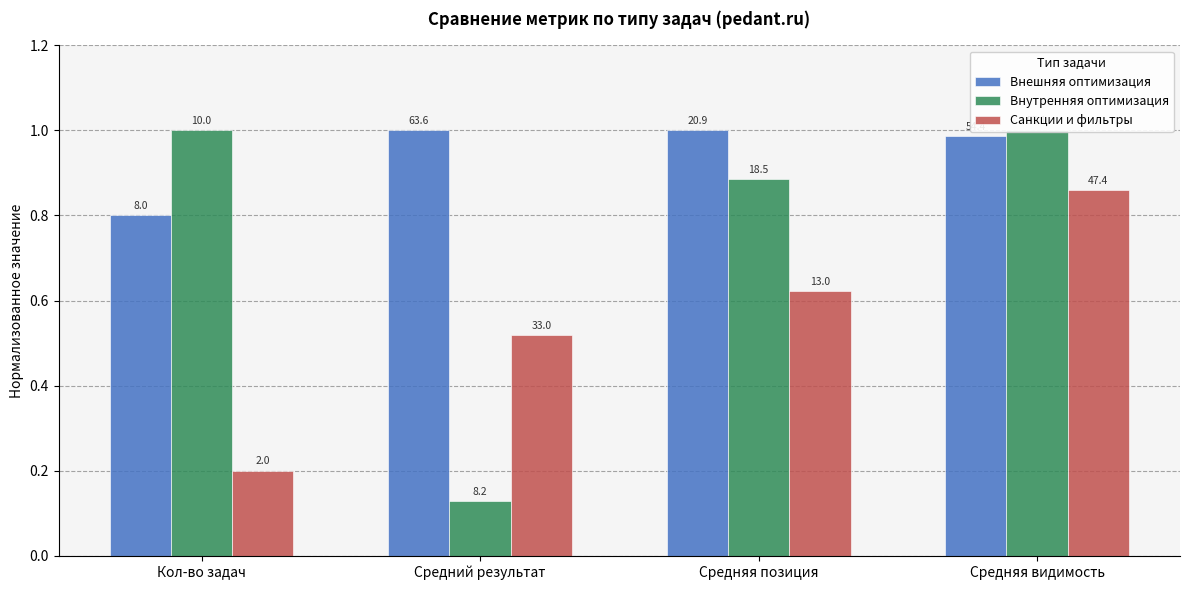

How many groups of bars are there?

4